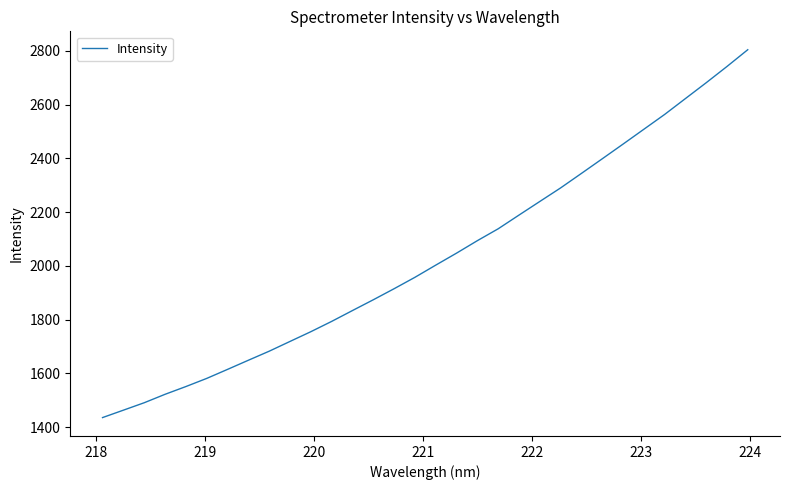

What is the maximum value shown in the chart?

2804.3